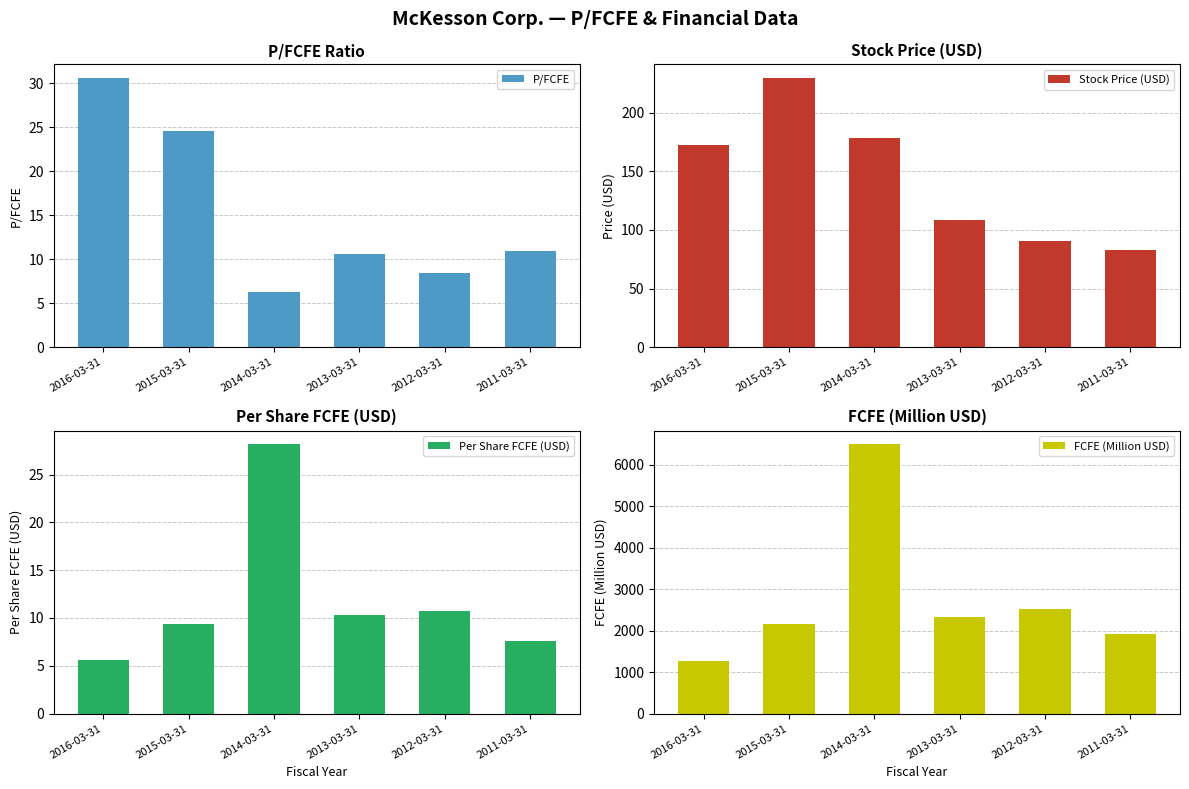

What is the label of the 4th bar from the left?

2013-03-31